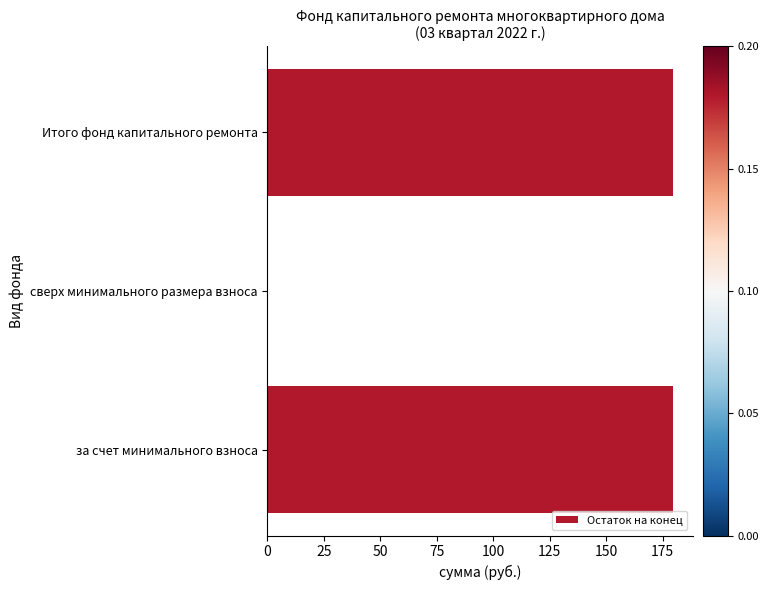

What is the maximum value shown in the chart?

179.4